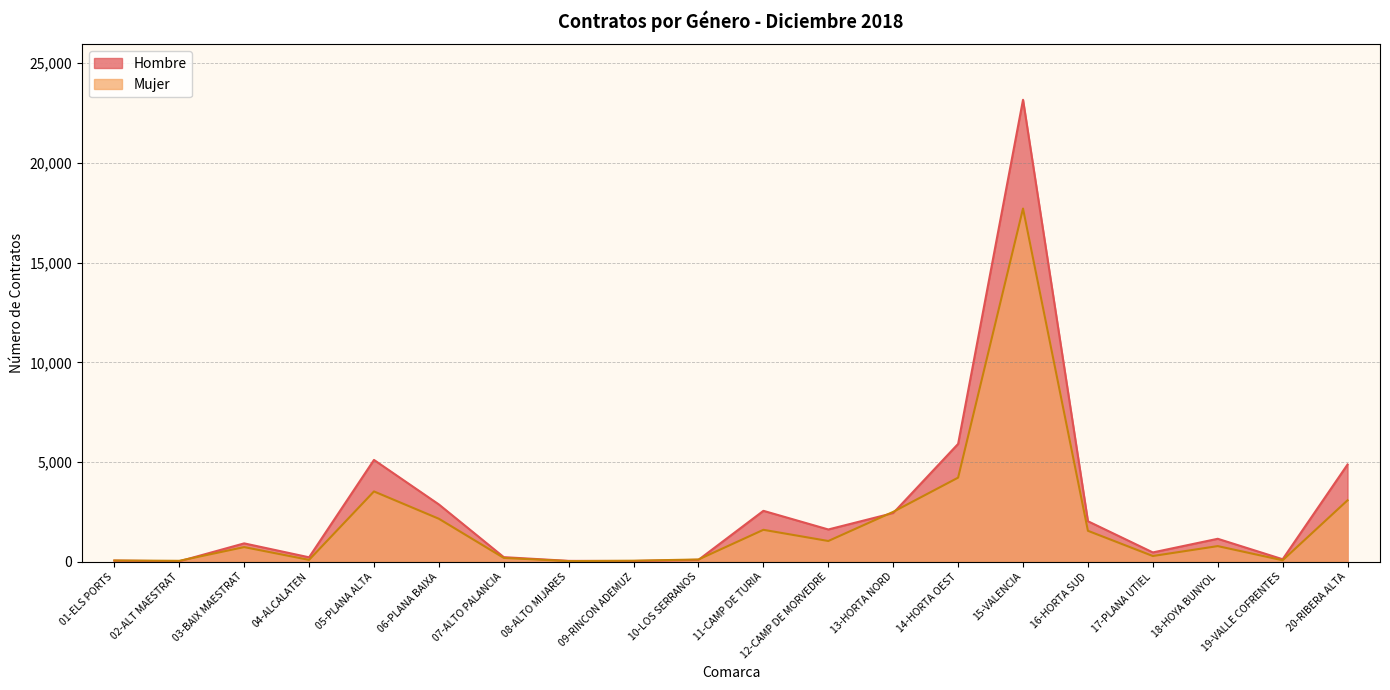

How many data points does each series have?

20